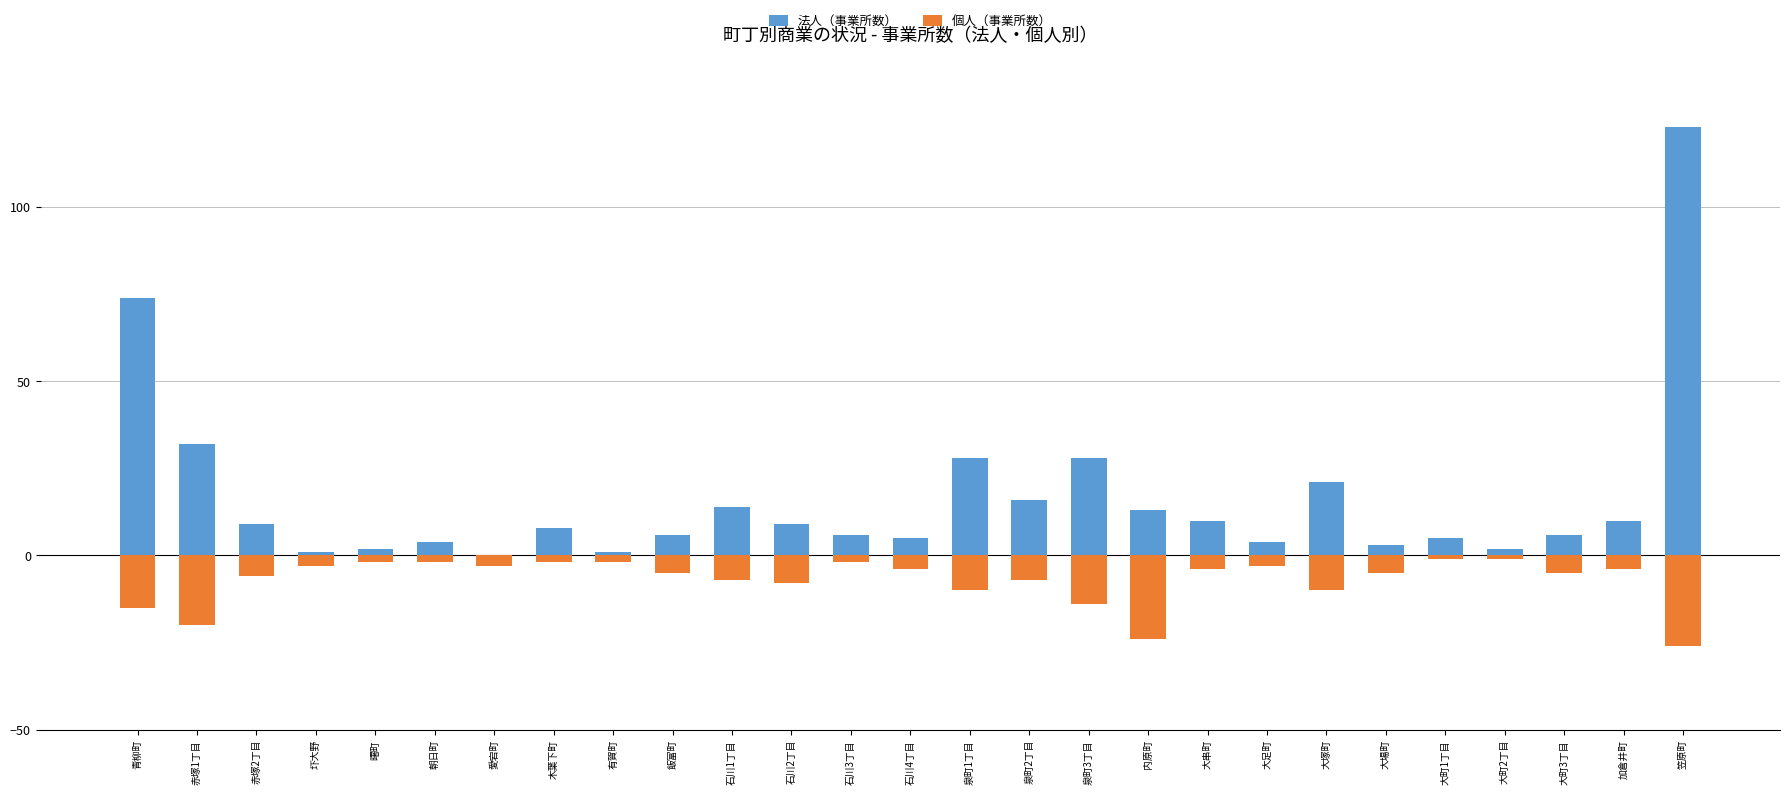

How many data points in 法人（事業所数） are above 8?

13